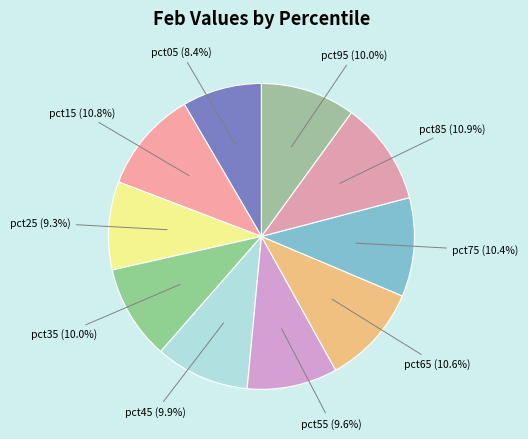

Which slice is the largest?

pct85